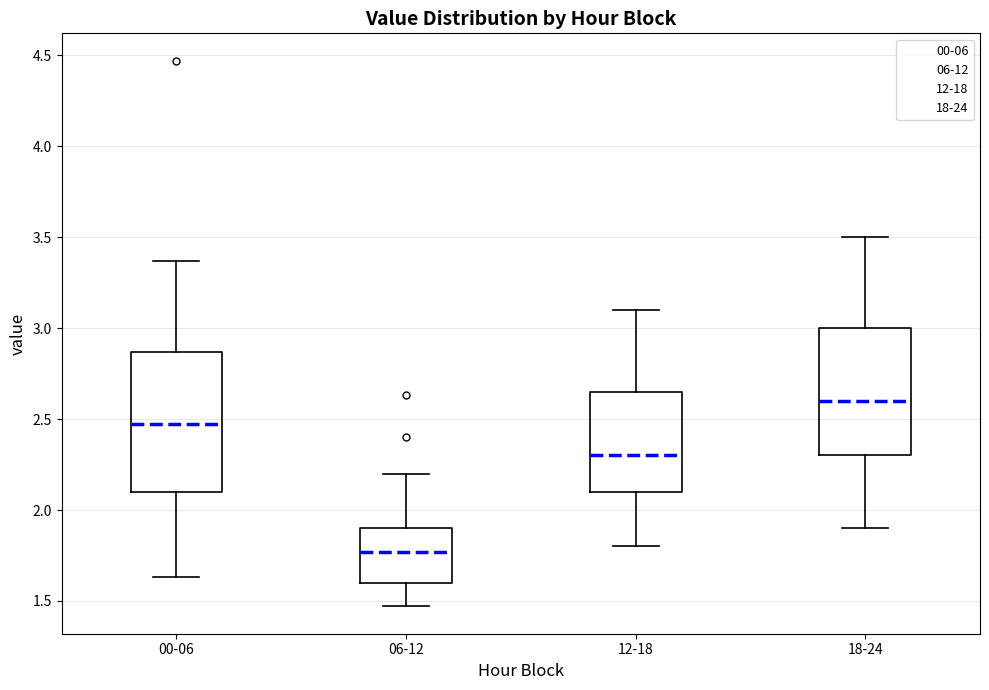

Reading left to right, transcribe this box plot: for each box, give where its median line is, the range the box spans, and where its two whiskers end, as read against the y-axis. The values are not printed on the chart, so give them approximately, as read against the axis.

00-06: median 2.45, box 2.10 to 2.85, whiskers 1.65 to 3.35
06-12: median 1.75, box 1.60 to 1.90, whiskers 1.45 to 2.20
12-18: median 2.30, box 2.10 to 2.65, whiskers 1.80 to 3.10
18-24: median 2.60, box 2.30 to 3.00, whiskers 1.90 to 3.50